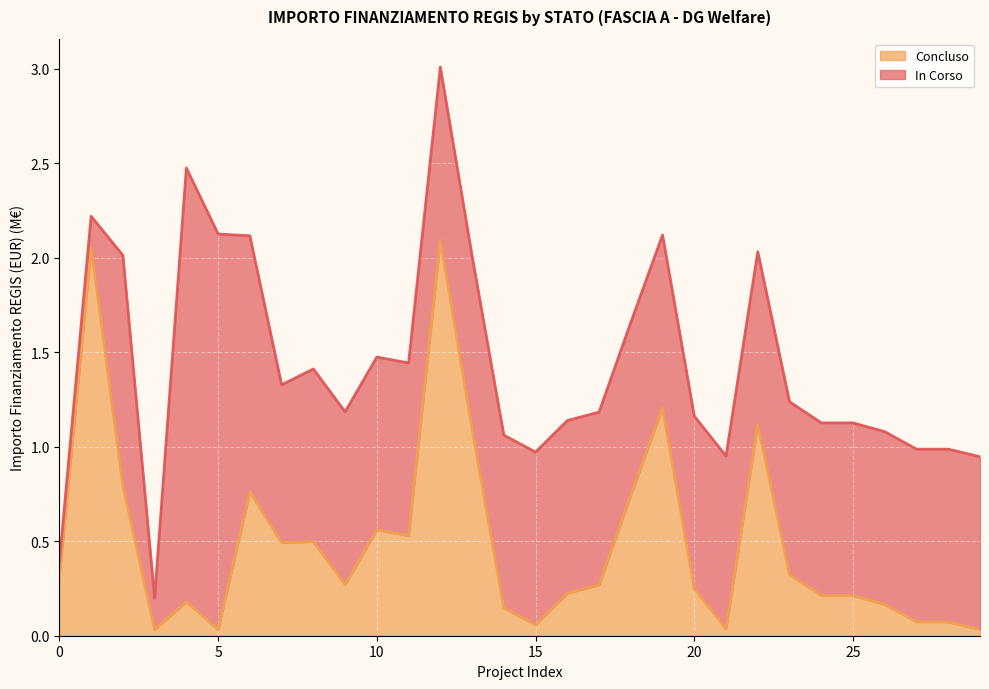

What position from the left is 26?

27